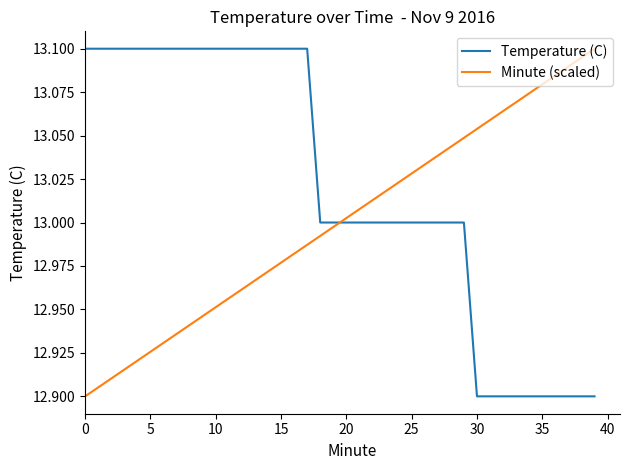

What are all the series names shown in the legend?

Temperature (C), Minute (scaled)